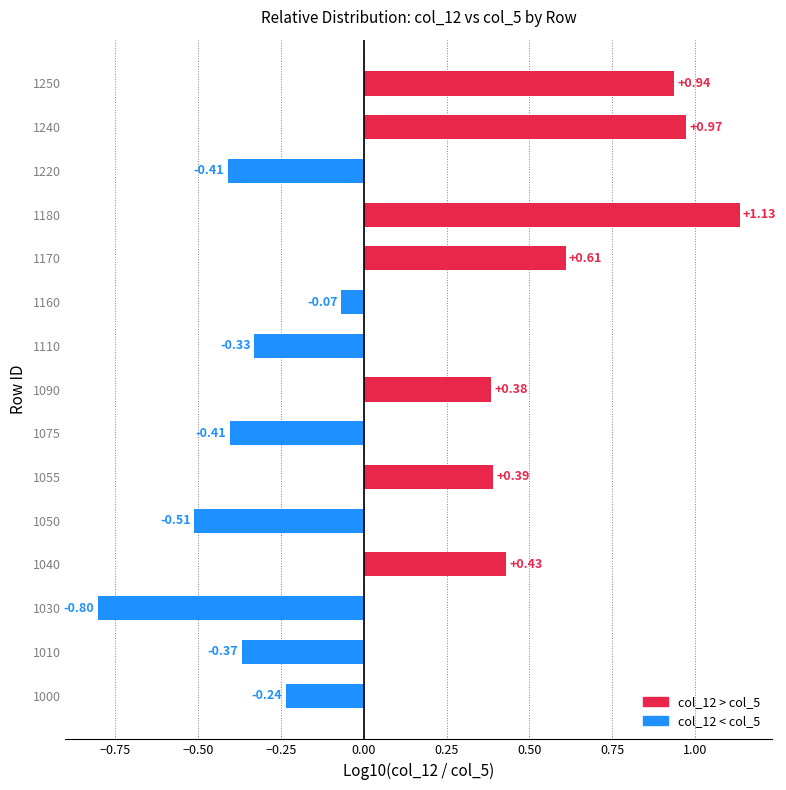

What is the change in value from 1040 to 1180?

+0.7